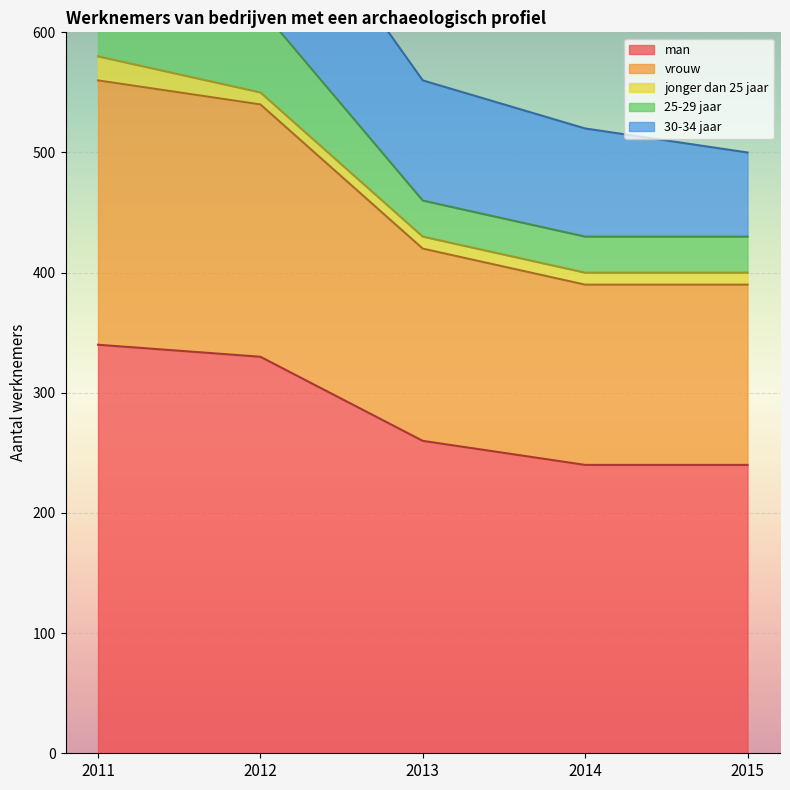

Between 2012 and 2013, which series saw the biggest shift?

25-29 jaar